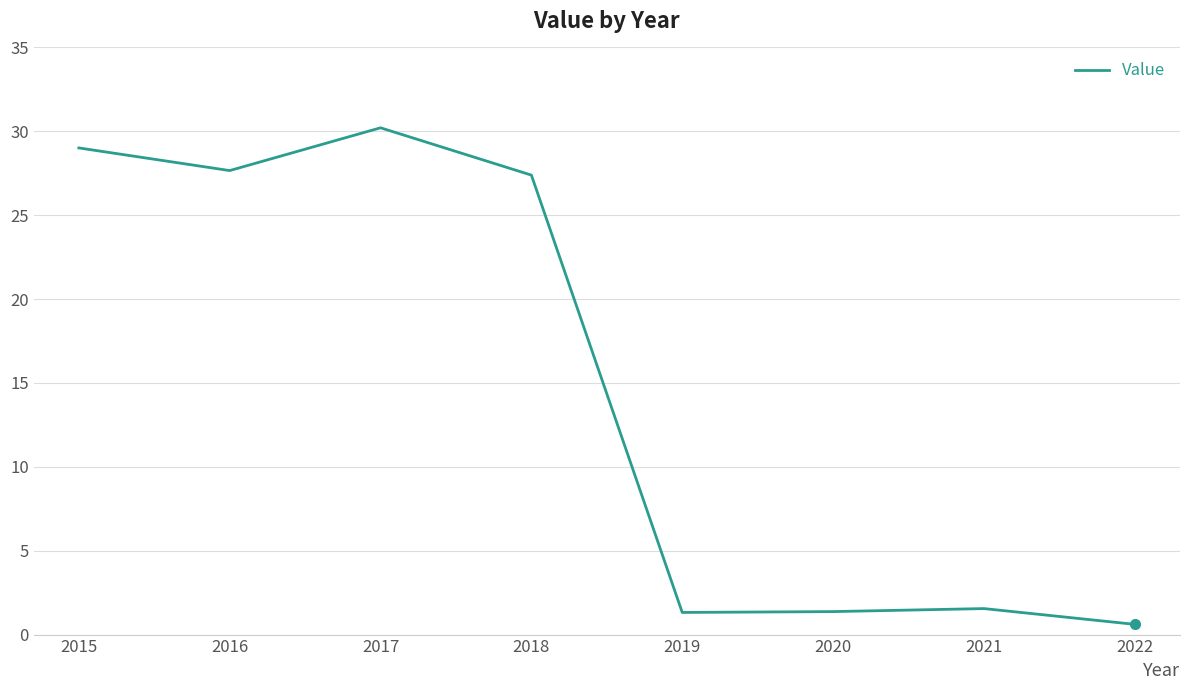

Where is the first local maximum?

2017